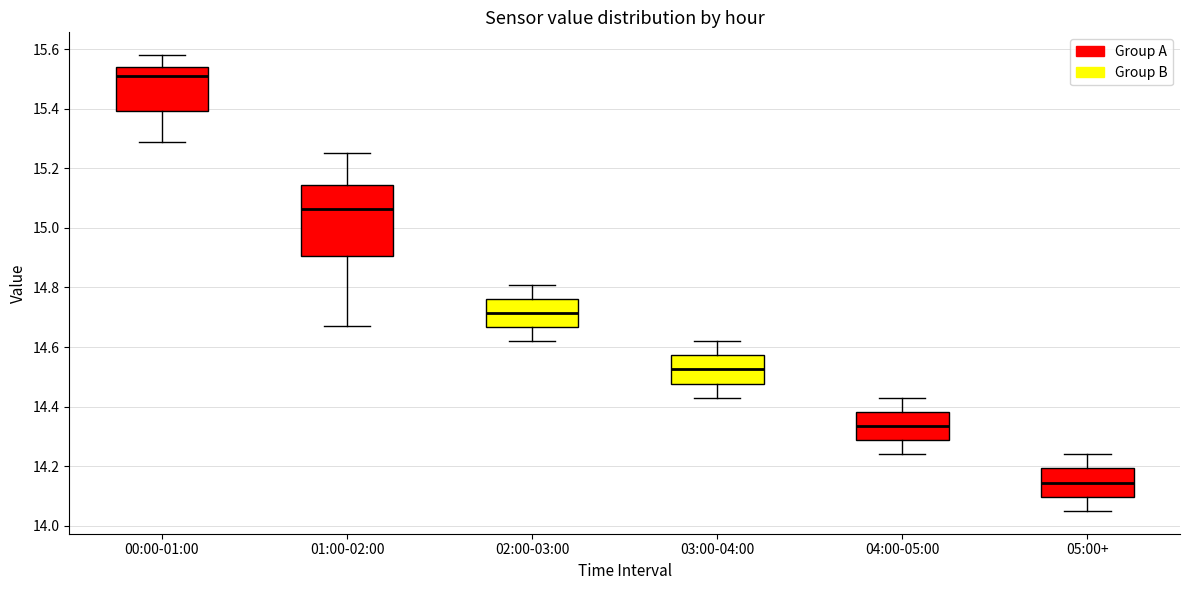

Which box is the tallest, from its lower edge to its upper edge?

01:00-02:00